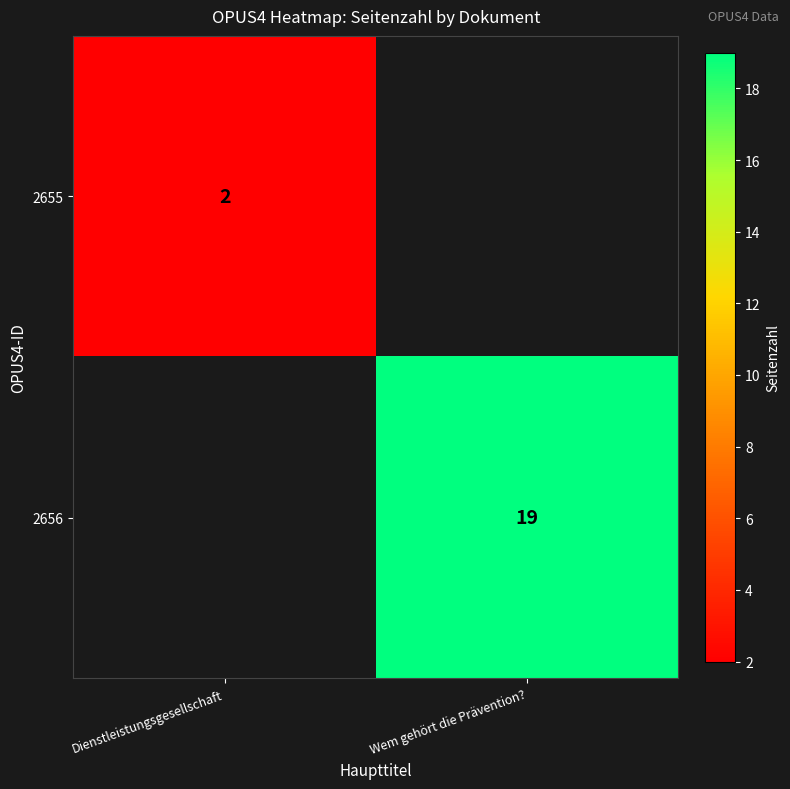

Is it true that 2655 equals 2.8 at Dienstleistungsgesellschaft?

False